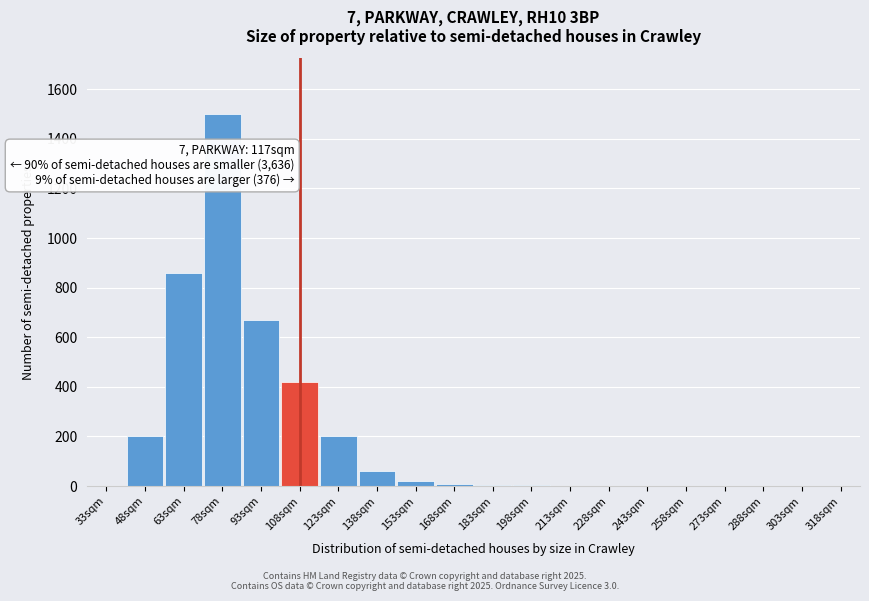

The value at 63sqm is 1188. True or false?

False